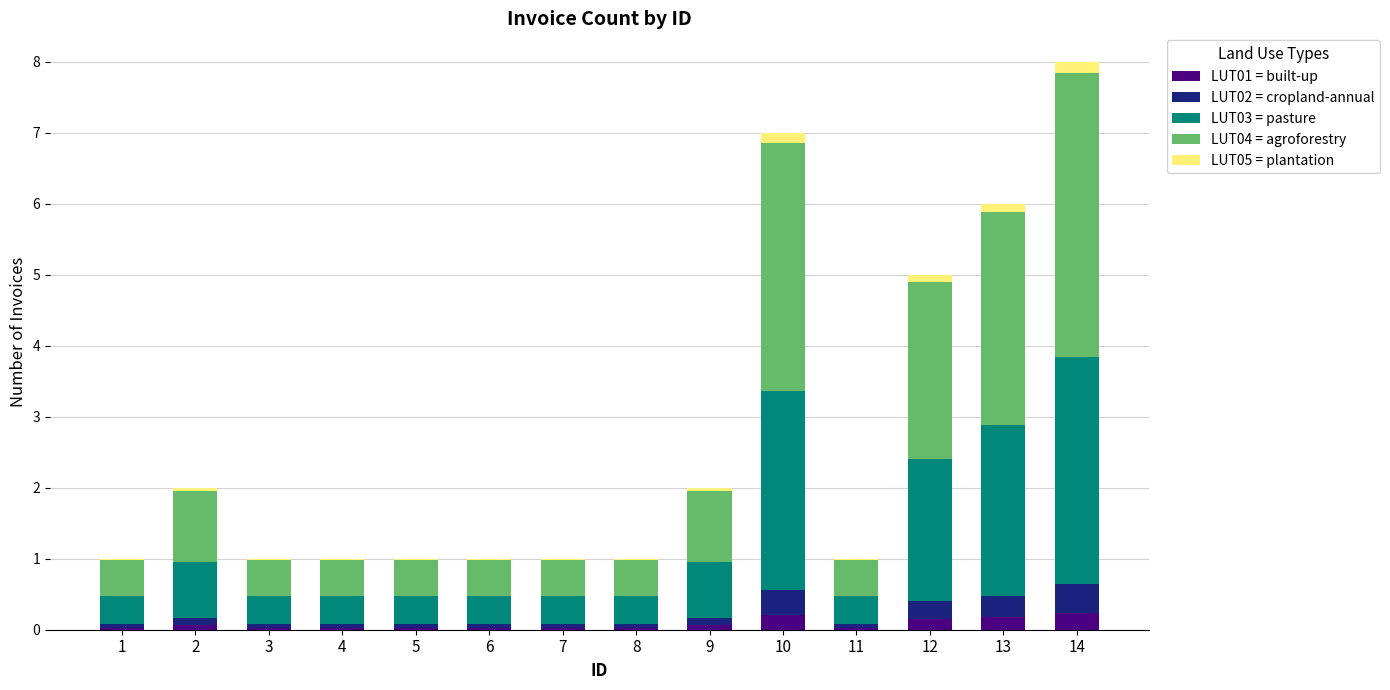

Are the bars horizontal?

No